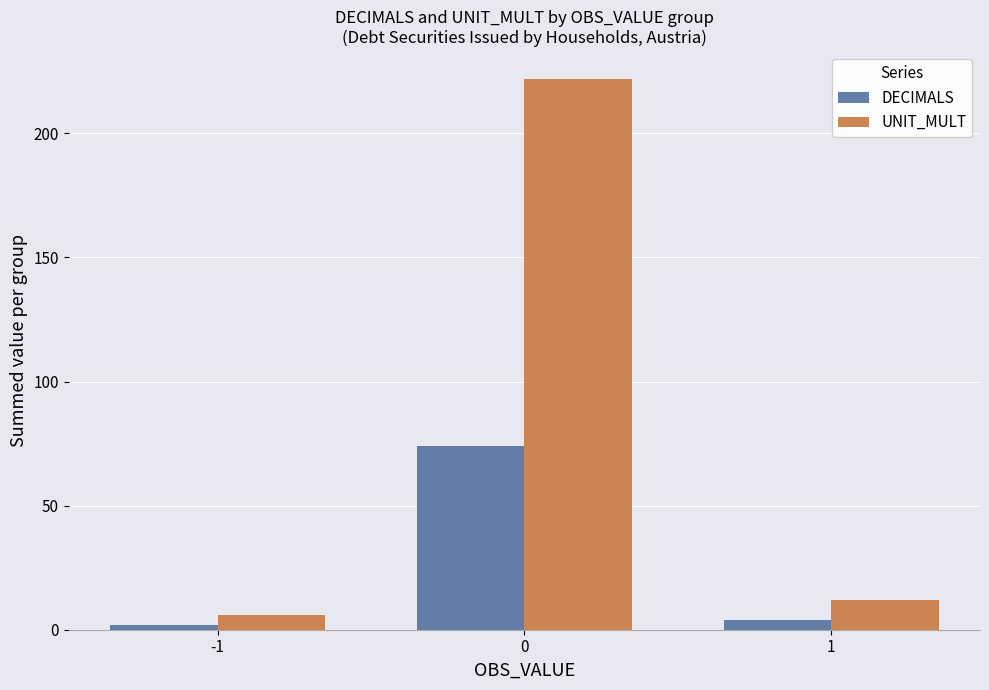

How many data points in DECIMALS are less than 4?

1